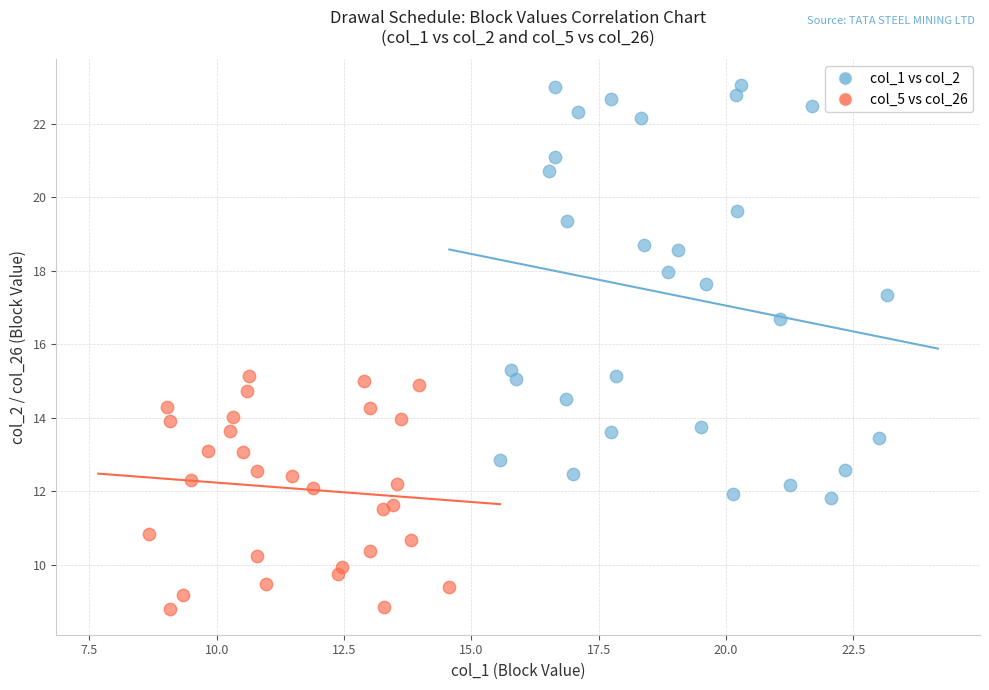

Which series reaches the maximum Y coordinate?

col_1 vs col_2